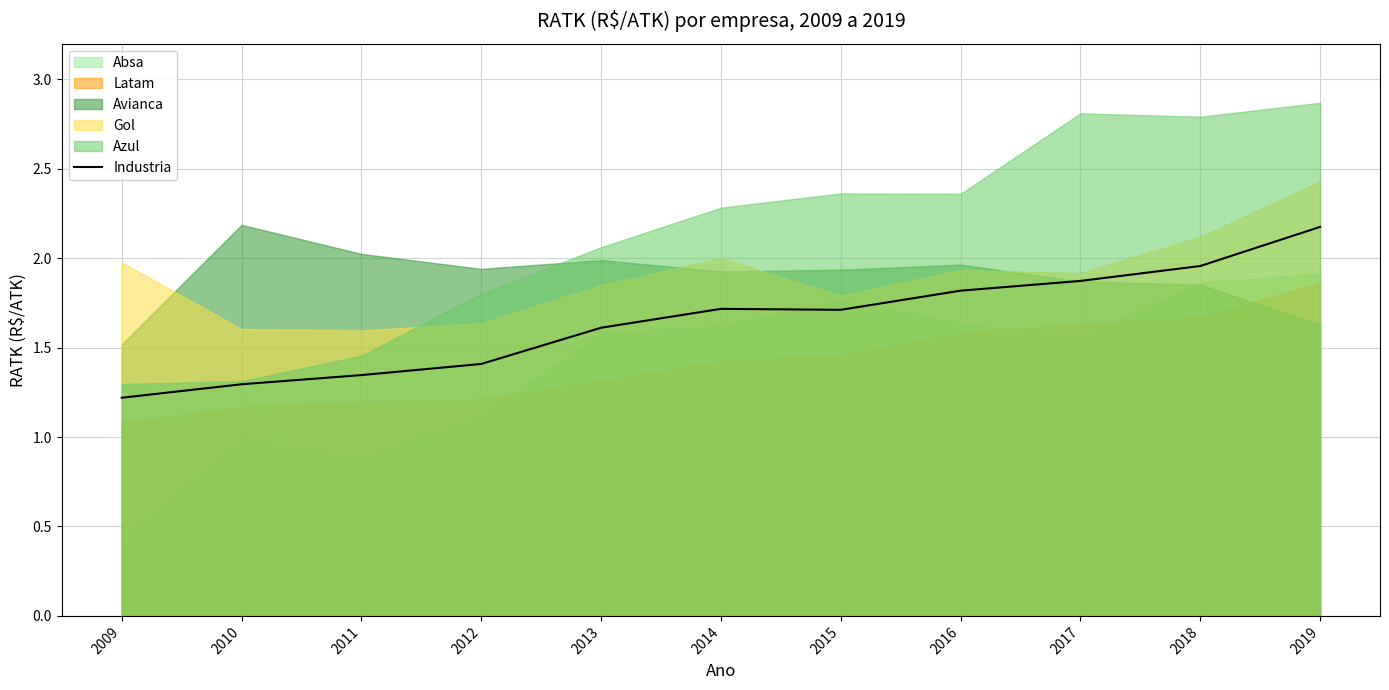

What is the ratio of the value at 2019 to the value at 2018?

1.1